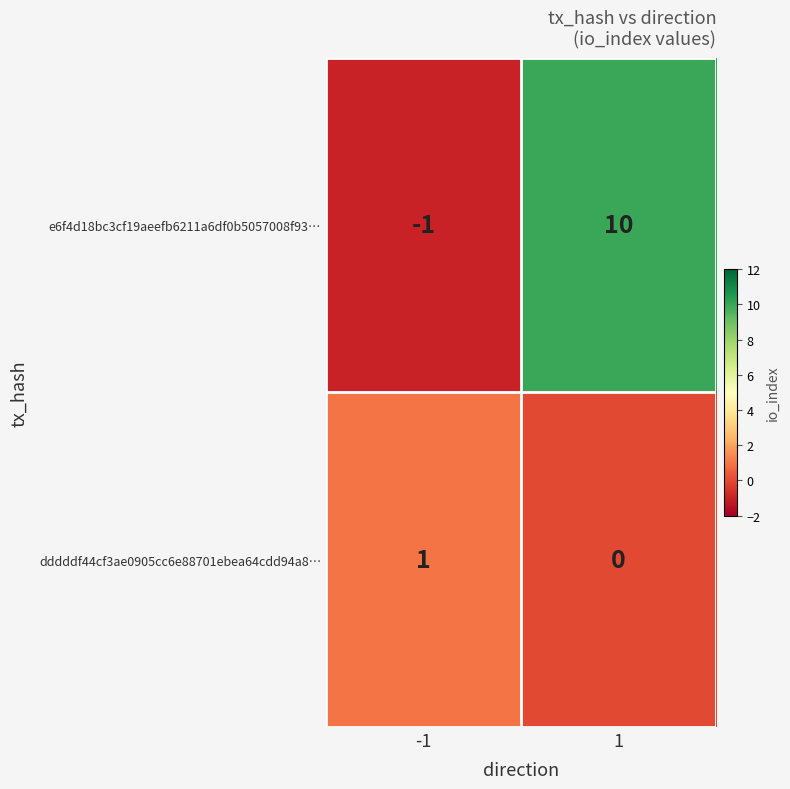

The value of dddddf44cf3ae0905cc6e88701ebea64cdd94a8… at -1 is 2. True or false?

False